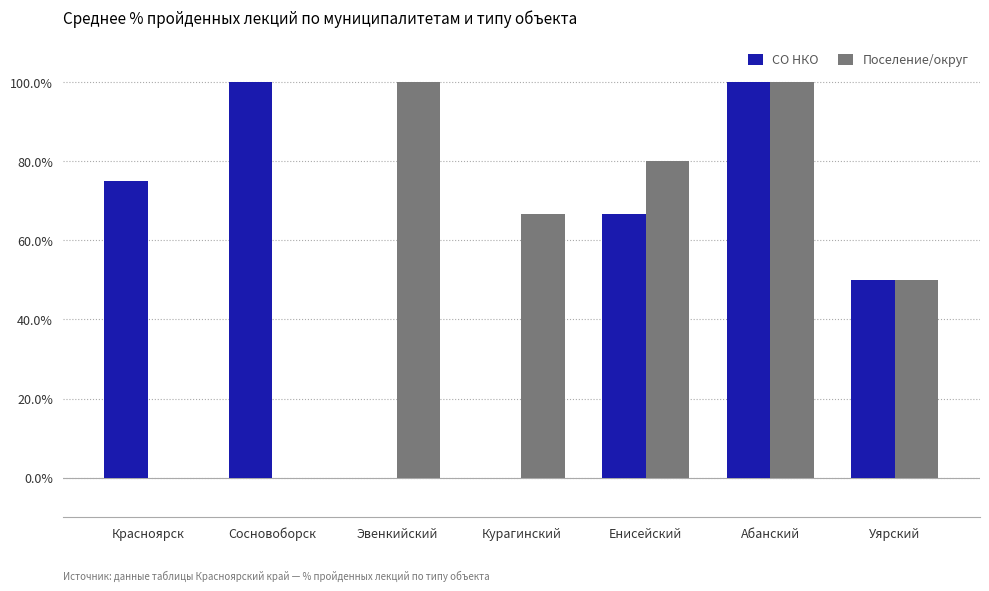

What is the average value of the Поселение/округ series?

56.7